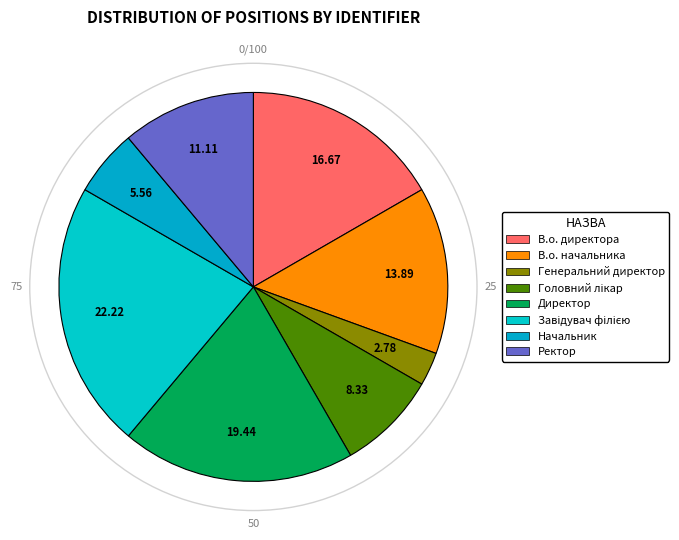

How many slices are in this pie chart?

8